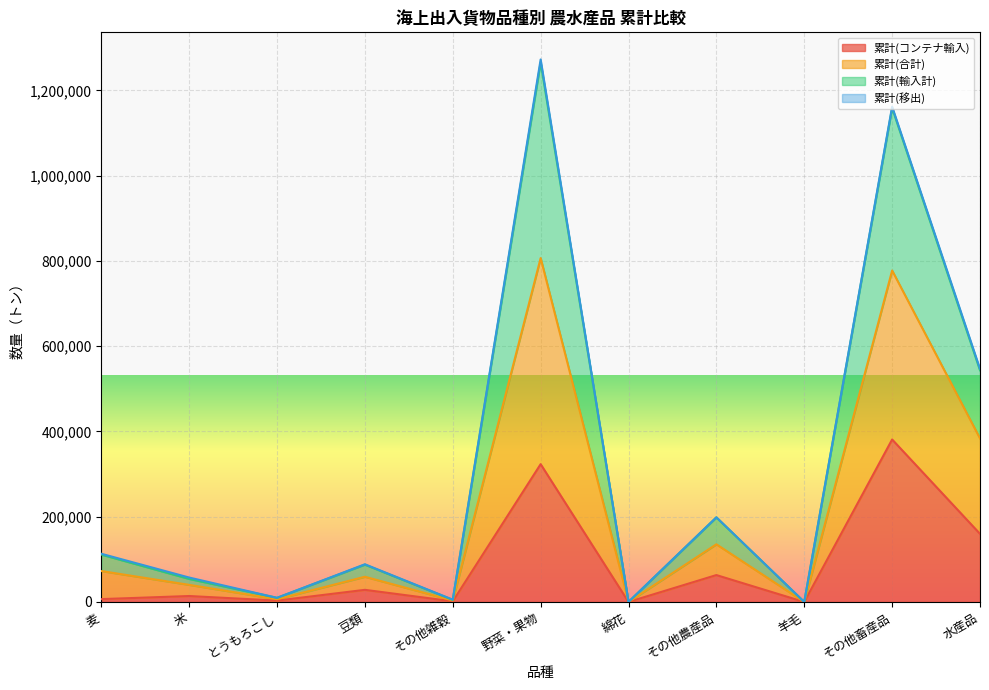

Where is the first local minimum for 累計(合計)?

とうもろこし